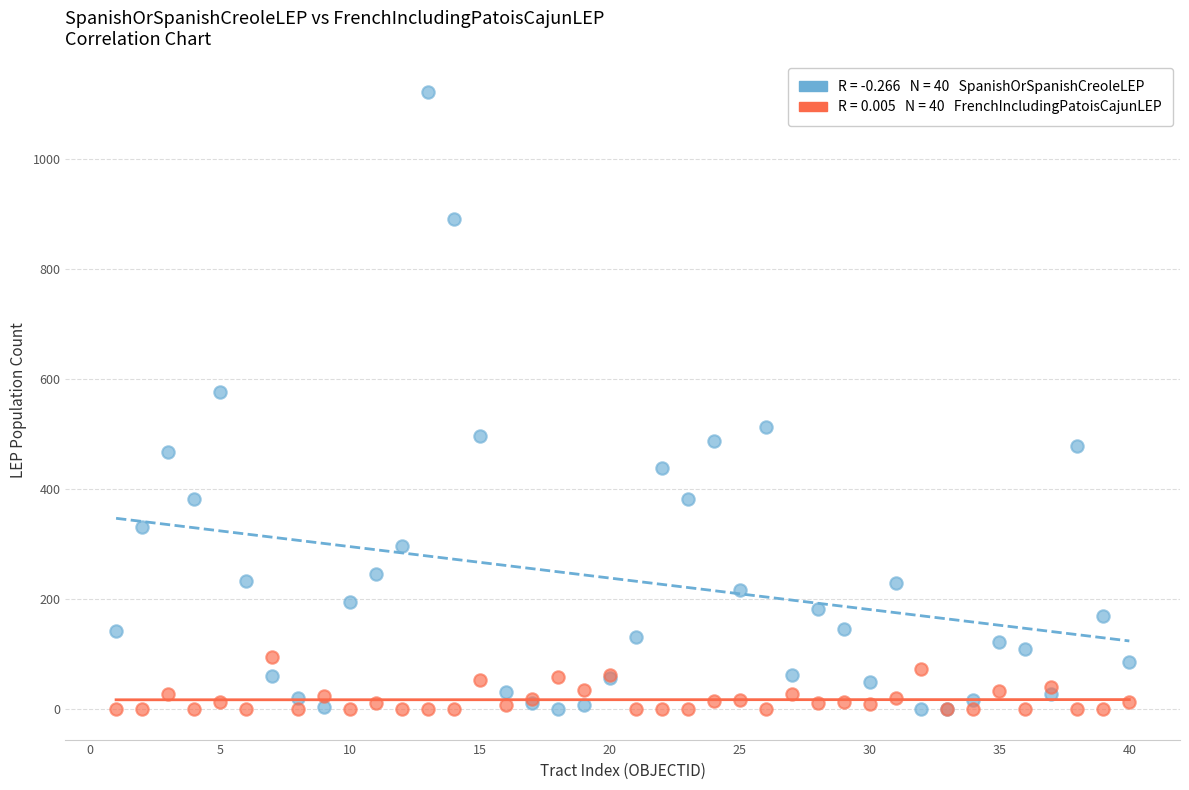

Across all series, what Y value is closest to 561?

576